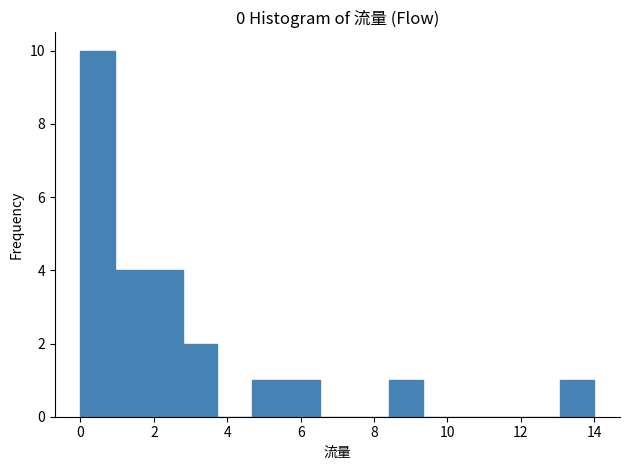

Reading left to right, transcribe this chart: for each bar, give the range it covers on the x-axis and its height. Neither the bar edges nor the heights are printed on the chart, so give them approximately, as read against the axes.

0.0 to 1.0: 10
1.0 to 1.8: 4
1.8 to 2.8: 4
2.8 to 3.8: 2
3.8 to 4.6: 0
4.6 to 5.6: 1
5.6 to 6.6: 1
6.6 to 7.4: 0
7.4 to 8.4: 0
8.4 to 9.4: 1
9.4 to 10.2: 0
10.2 to 11.2: 0
11.2 to 12.2: 0
12.2 to 13.0: 0
13.0 to 14.0: 1